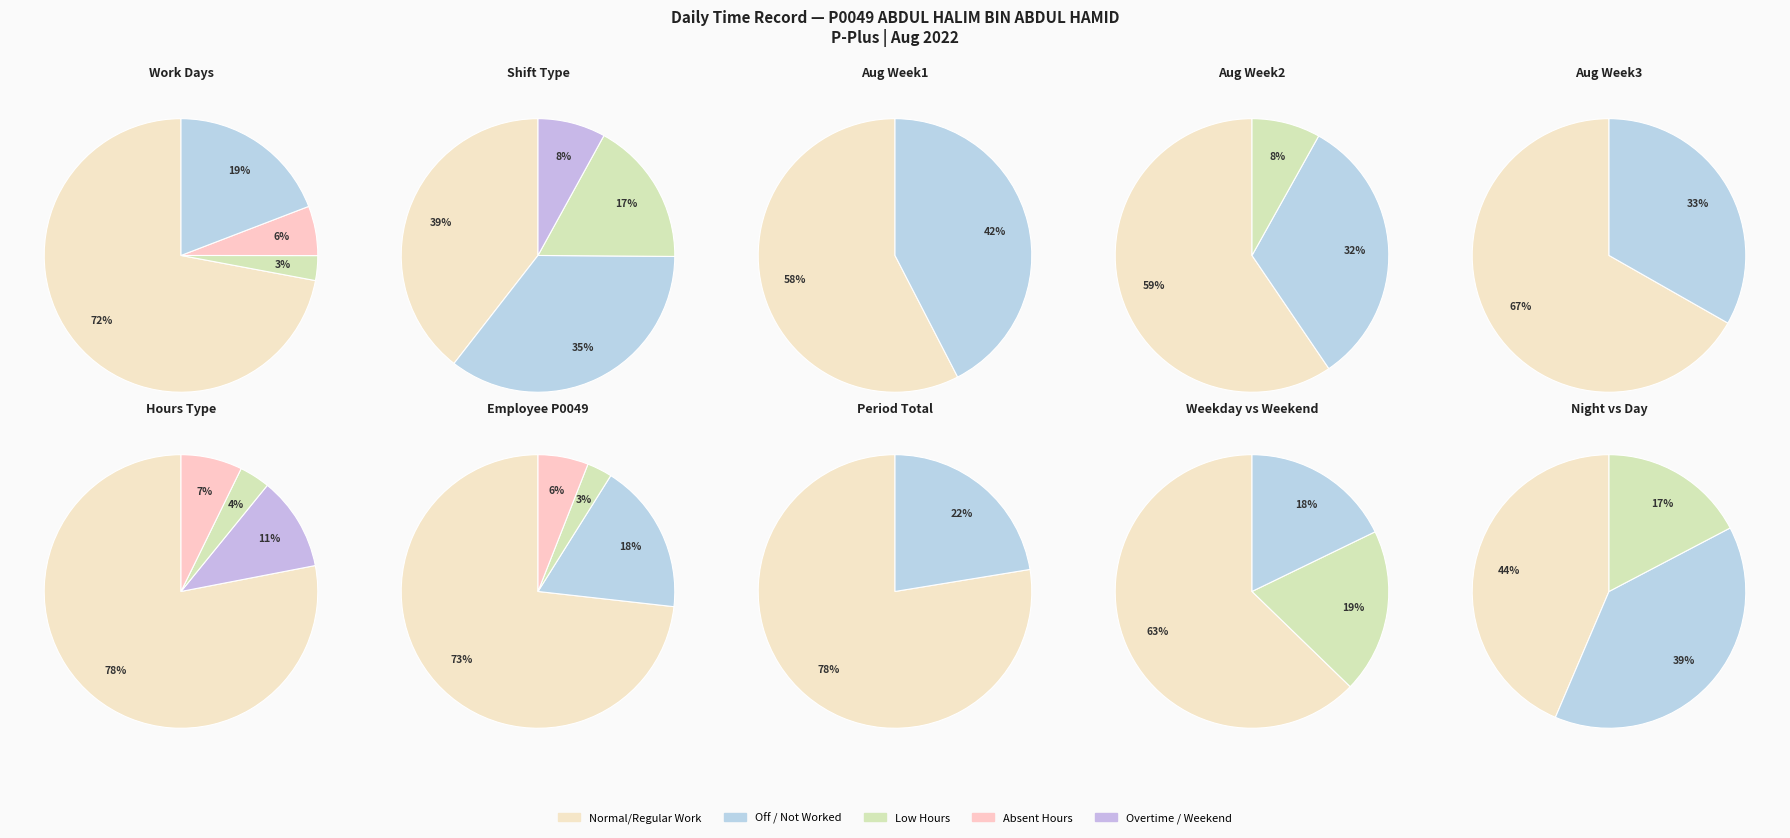

Is the sum of 17 and 13 greater than half?

No